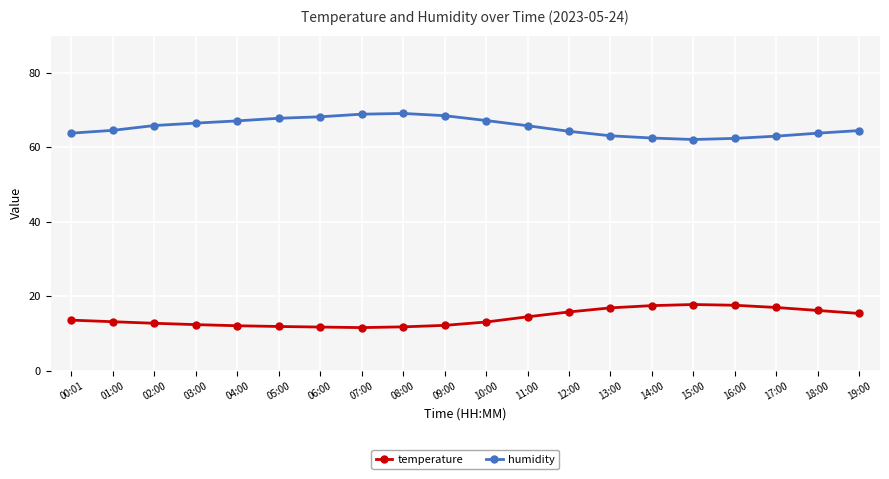

What is the average value of the humidity series?

65.5